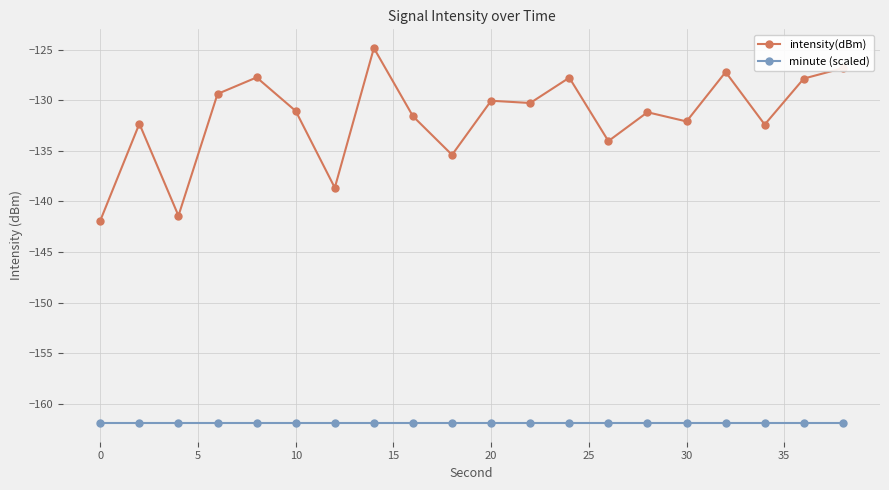

List the series in order of their overall mean, highest first.

intensity(dBm), minute (scaled)